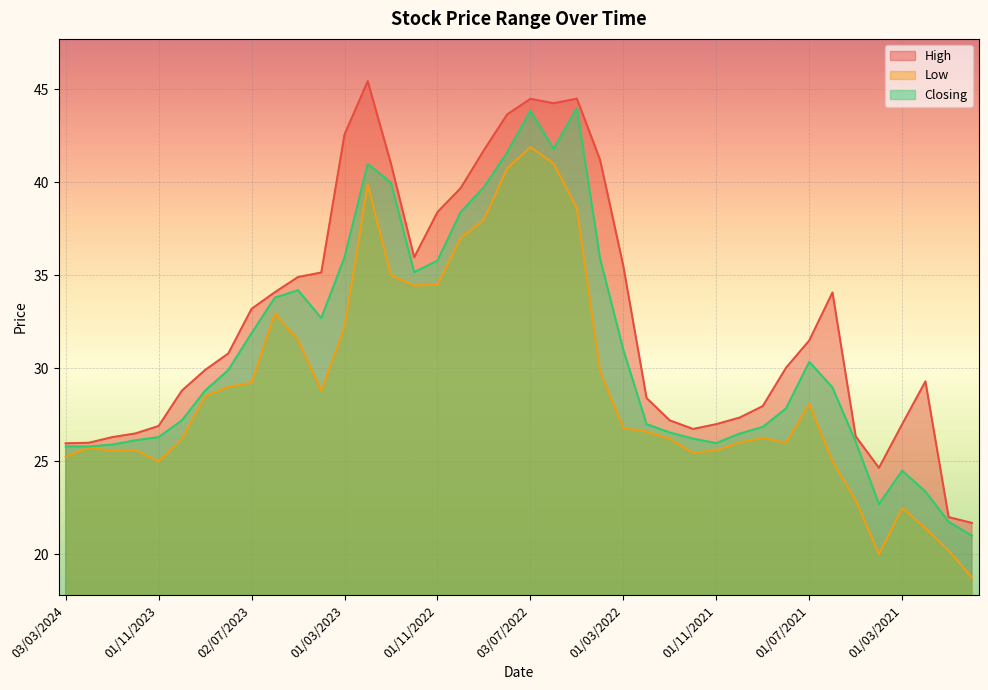

True or false: High has more than 1 interior local peaks.

True